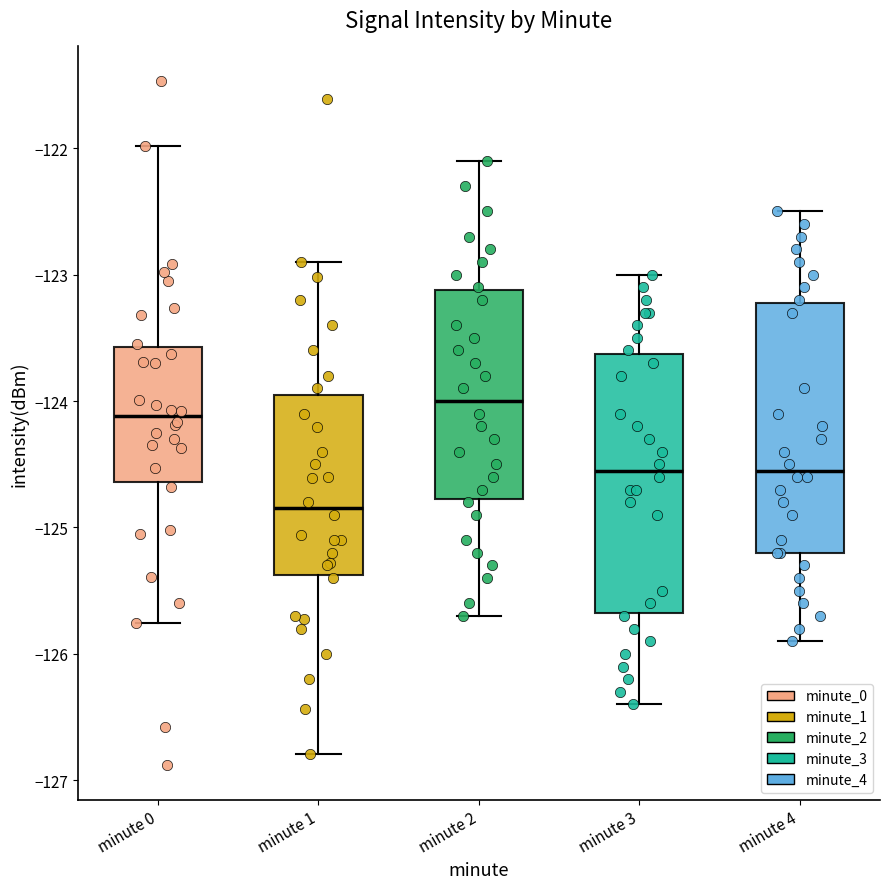

Where is the upper edge of the box for minute 1 on the y-axis? The values are not printed on the chart, so give them approximately, as read against the axis.

-123.9